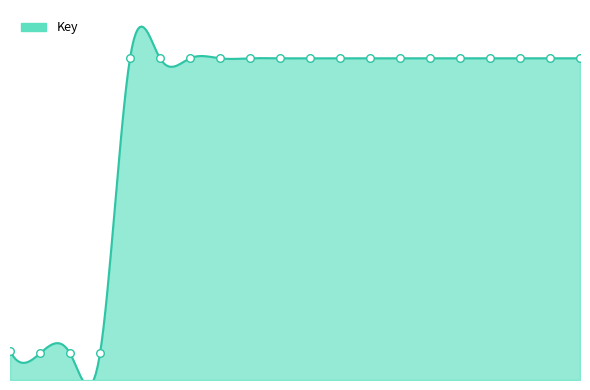

Between 15 and 3, which is larger?

15